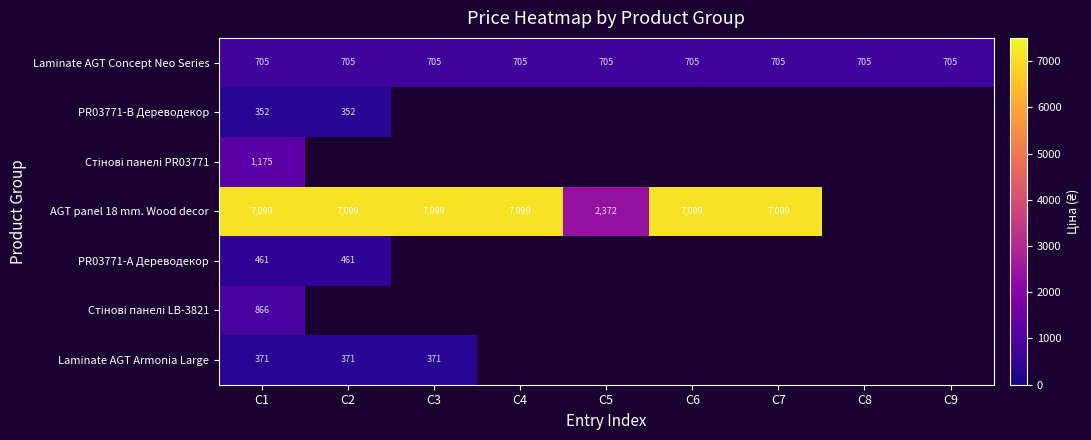

At which category is the sum across all series the highest?

C1